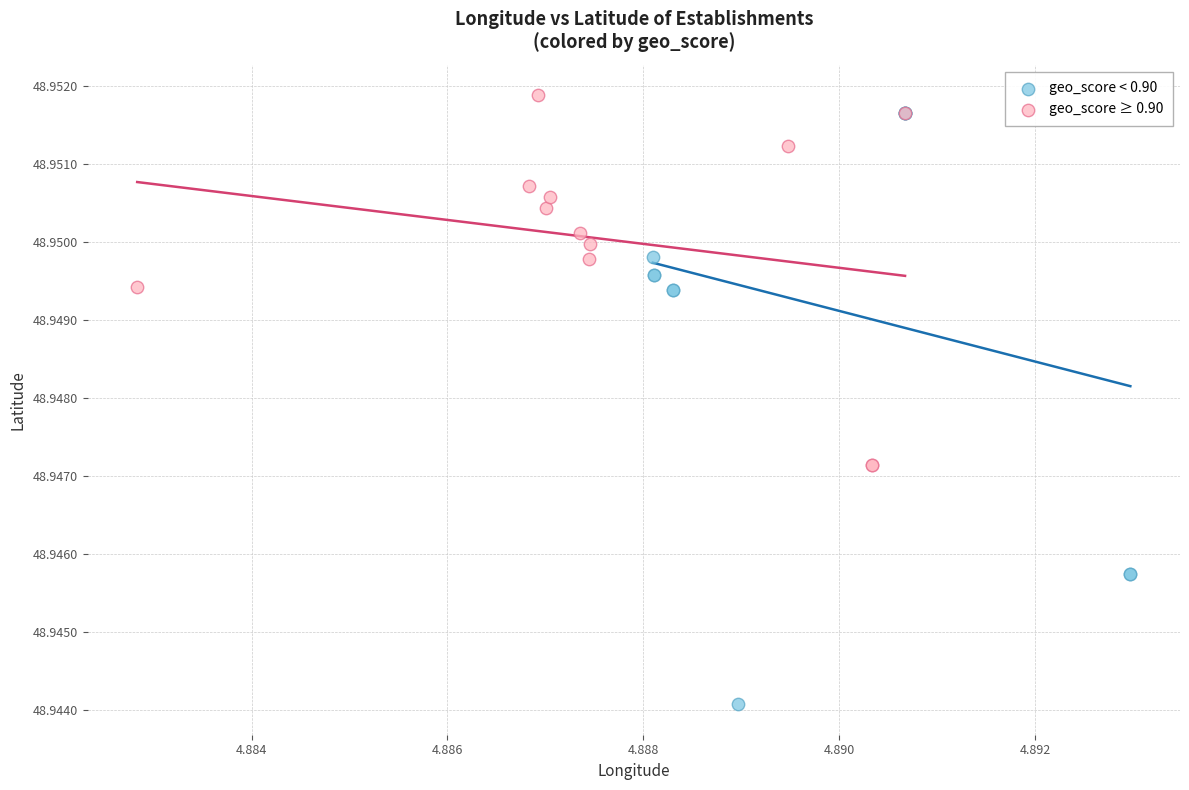

What are all the series names shown in the legend?

geo_score < 0.90, geo_score ≥ 0.90